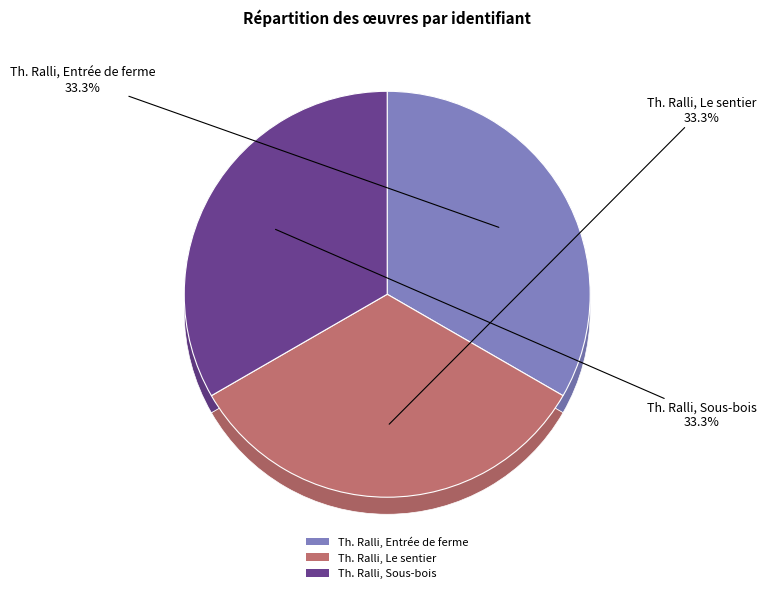

True or false: Th. Ralli, Entrée de ferme accounts for 25% of the total.

False